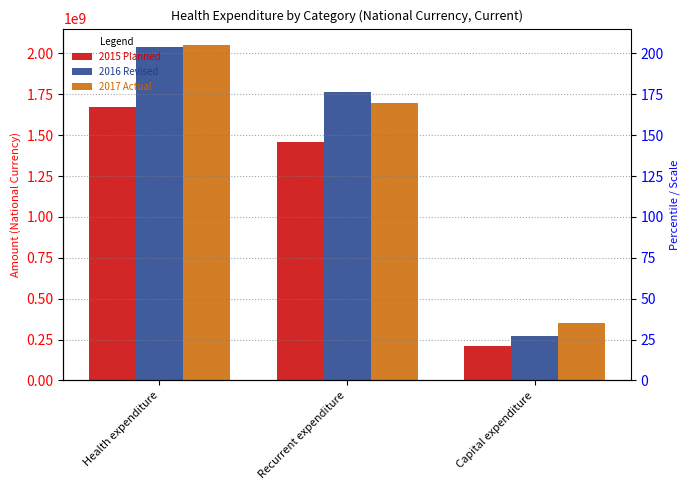

List the labels in order of 2016 Revised value, smallest first.

Capital expenditure, Recurrent expenditure, Health expenditure